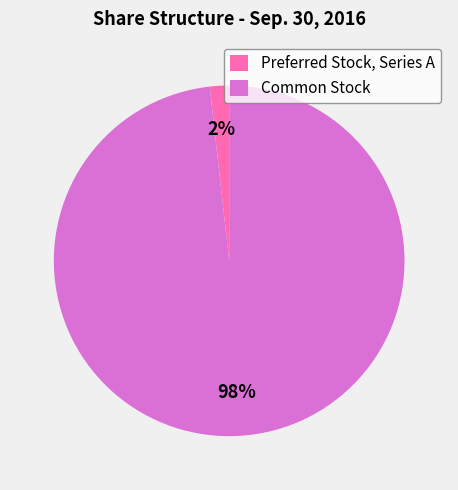

Which slice is the smallest?

Preferred Stock, Series A